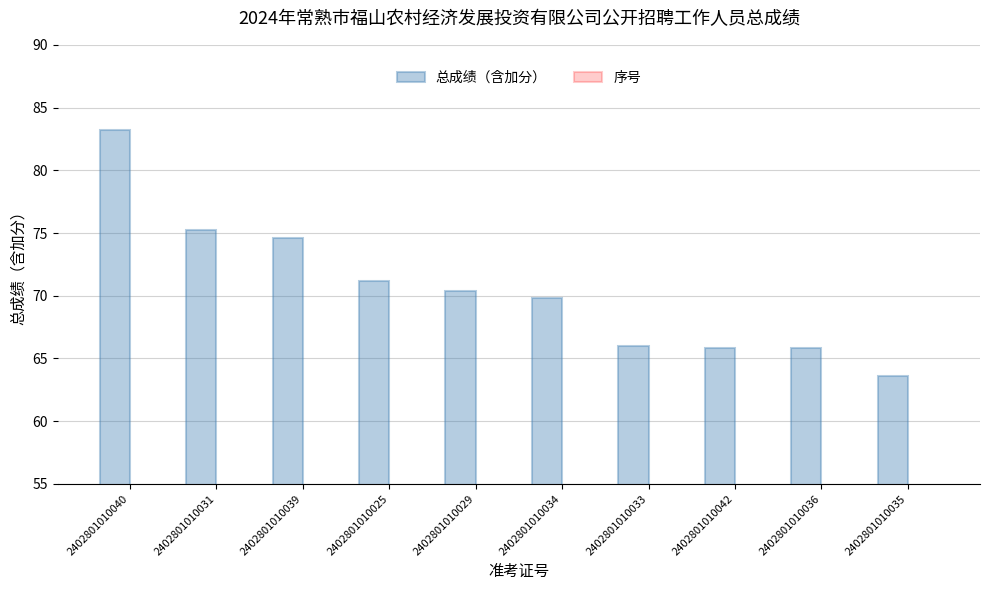

Which series changed the most between 2402801010040 and 2402801010036?

总成绩（含加分）